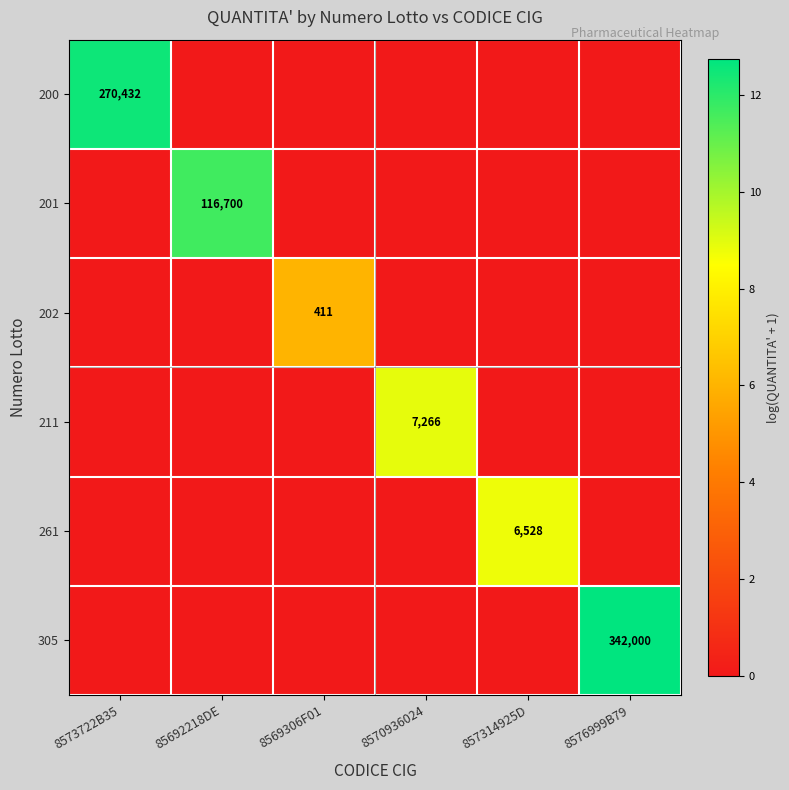

The value of 202 at 8569306F01 is 202. True or false?

False